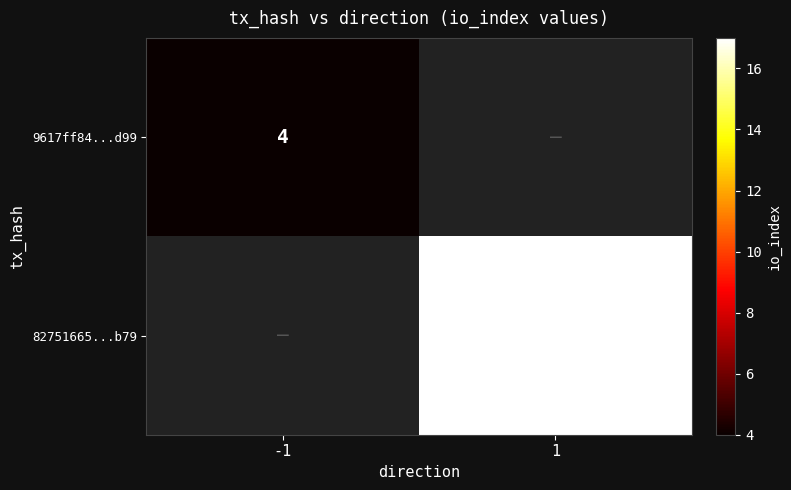

True or false: 82751665...b79 has a value of 27 at 1.

False